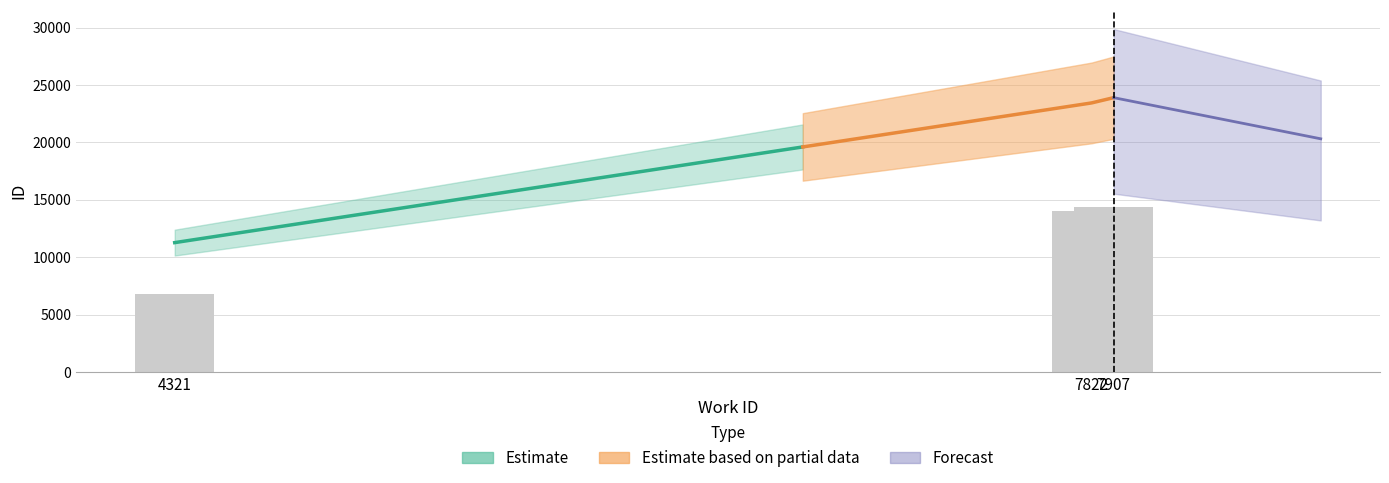

How many data points does each series have?

3